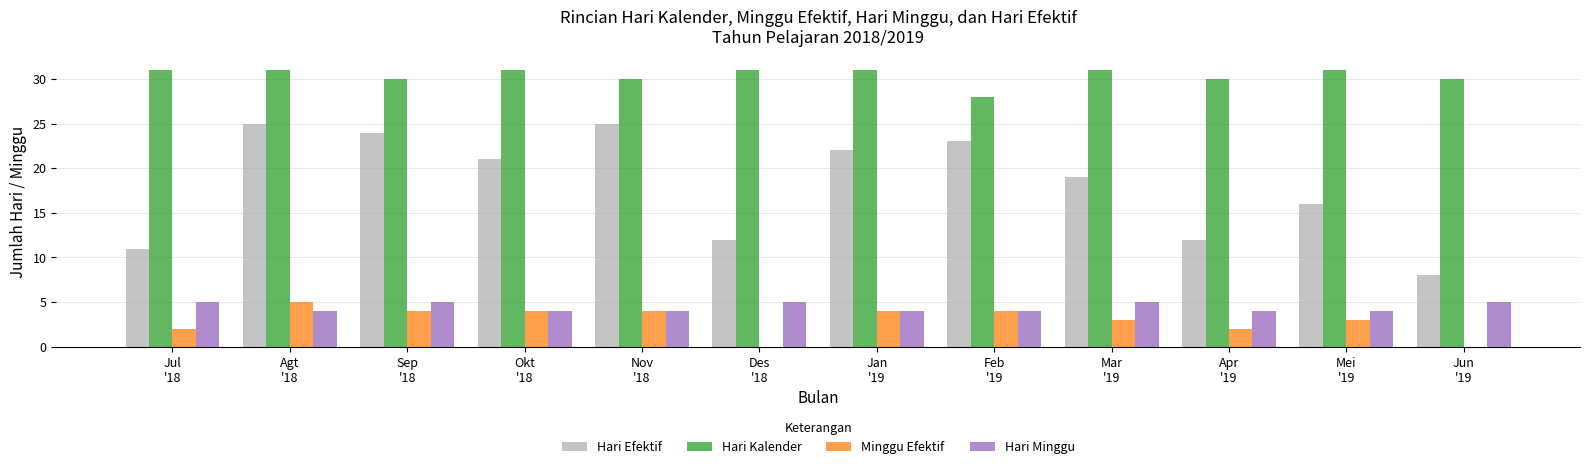

The Hari Kalender series shows 30 at Jun
'19. True or false?

True